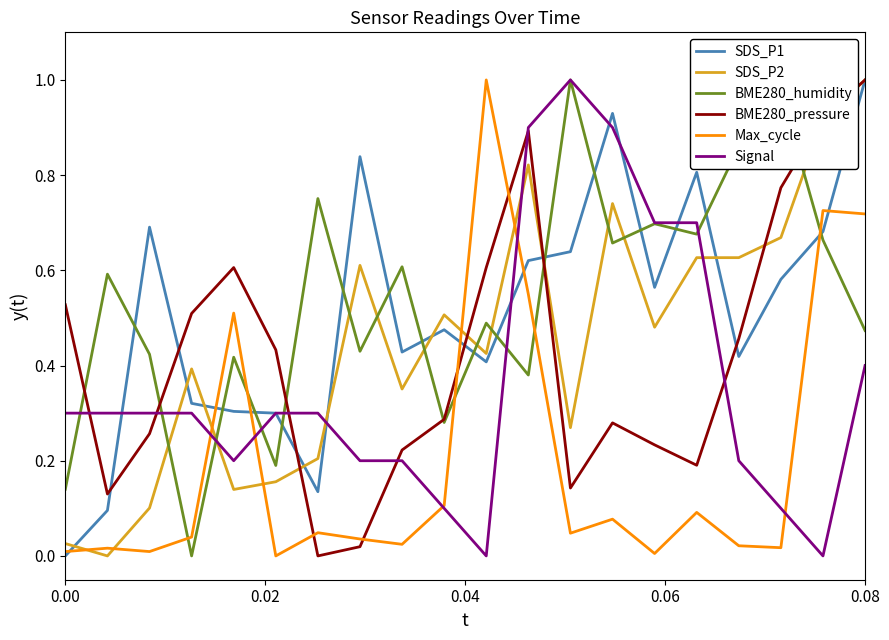

How many intersections are there between SDS_P2 and Signal?

5